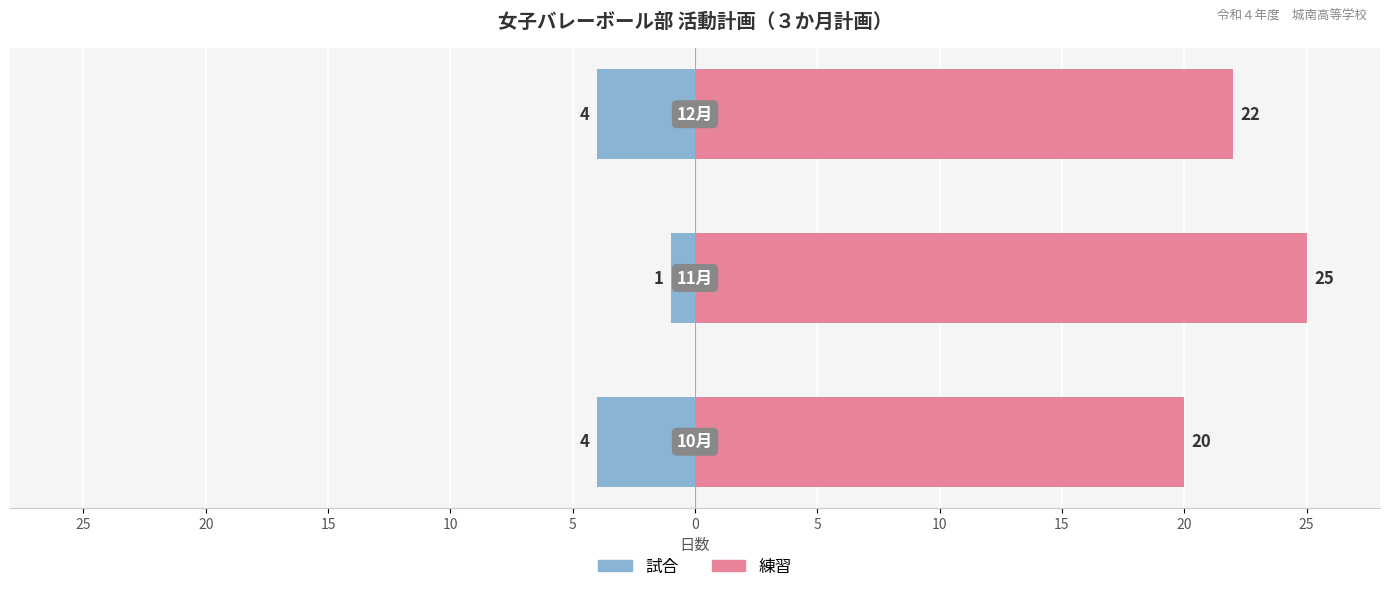

Reading left to right, extract all data points from this chart.

試合: -4	-1	-4
練習: 20	25	22